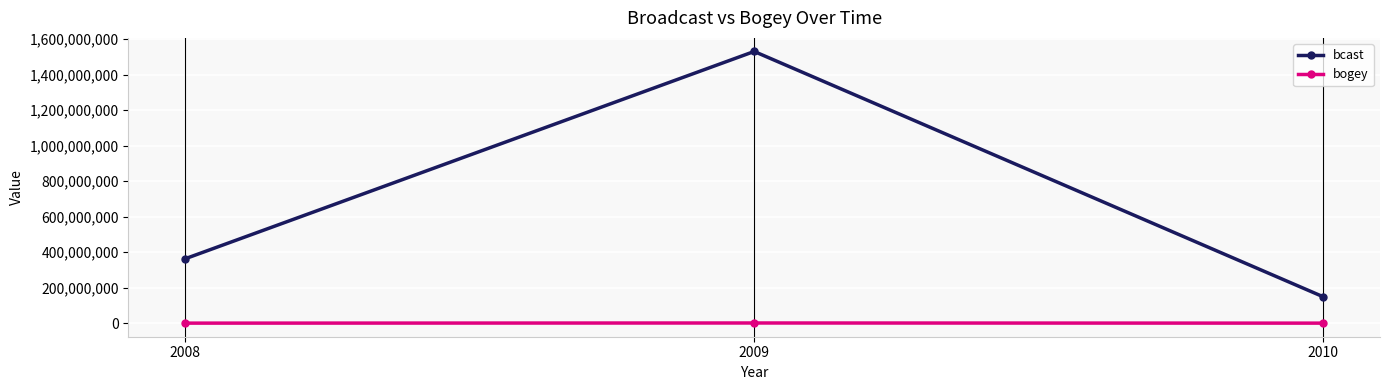

What is the sum of the bogey values at 2008 and 2009?

880166